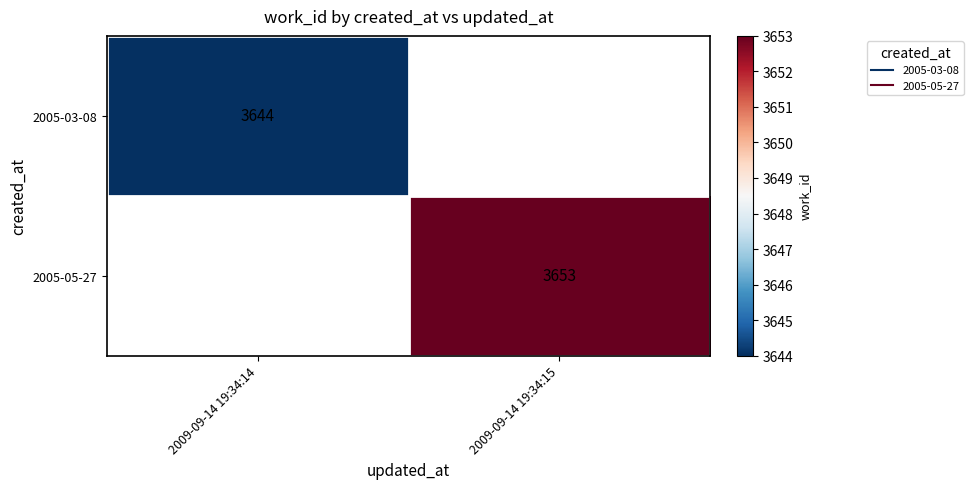

Is the value of 2005-03-08 at 2009-09-14 19:34:15 greater than the value of 2005-05-27 at 2009-09-14 19:34:15?

No